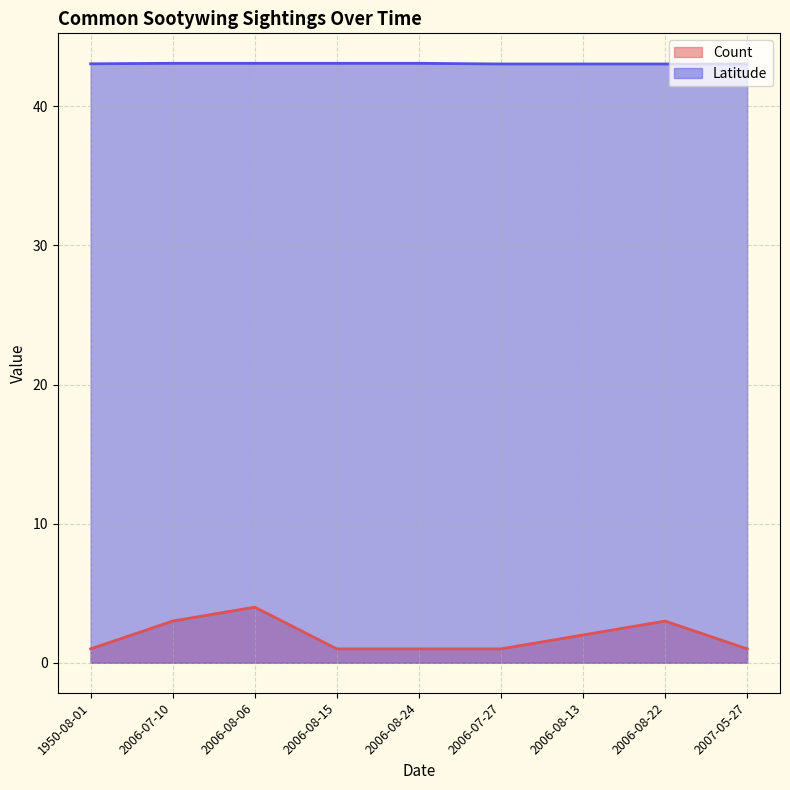

Rank the series by their maximum value, from highest to lowest.

Latitude, Count